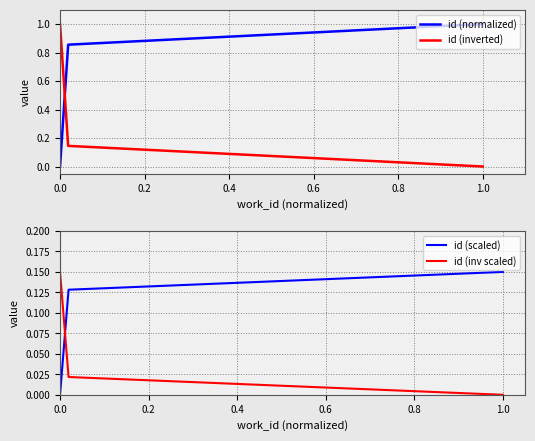

The value of id (normalized) at 1.0 is 1.0. True or false?

True